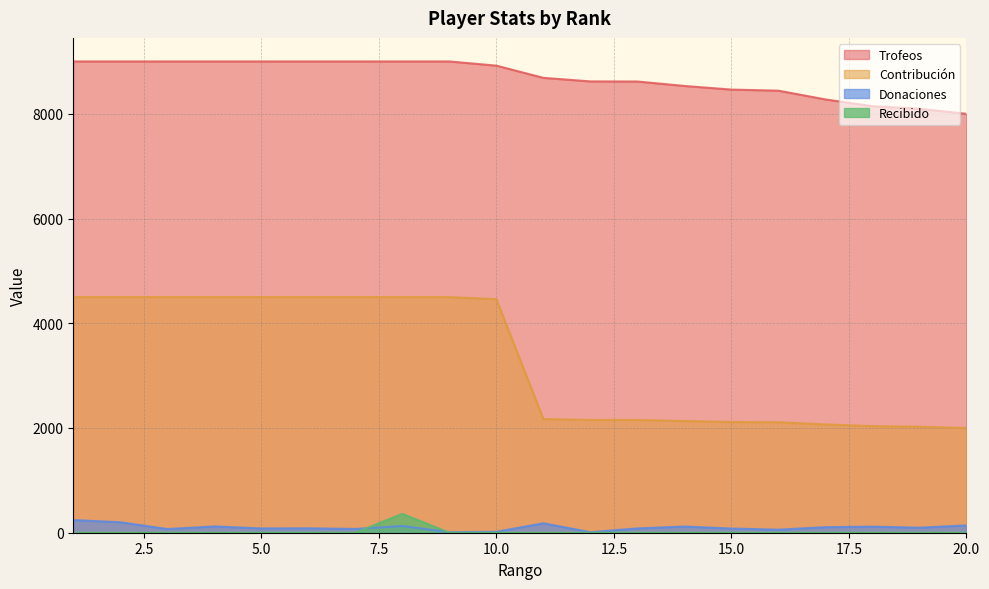

Rank the series at 12 from highest to lowest value.

Trofeos, Contribución, Donaciones, Recibido